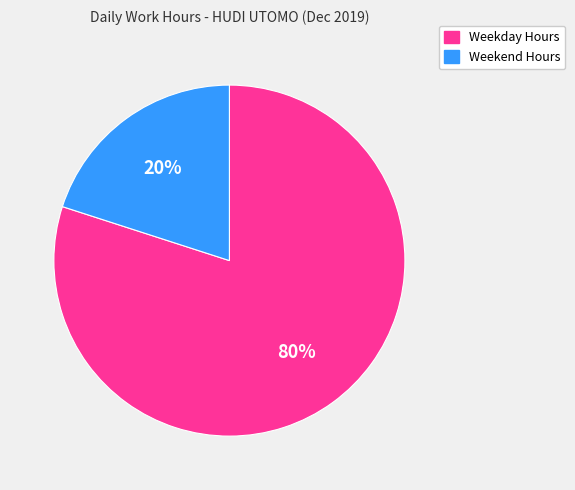

Is there any slice that represents more than half of the pie?

Yes